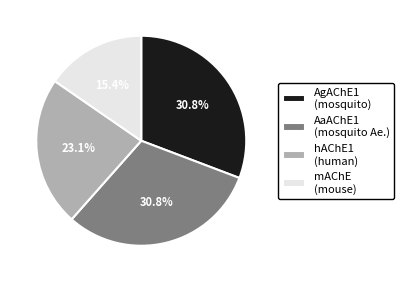

How many segments does this pie chart have?

4